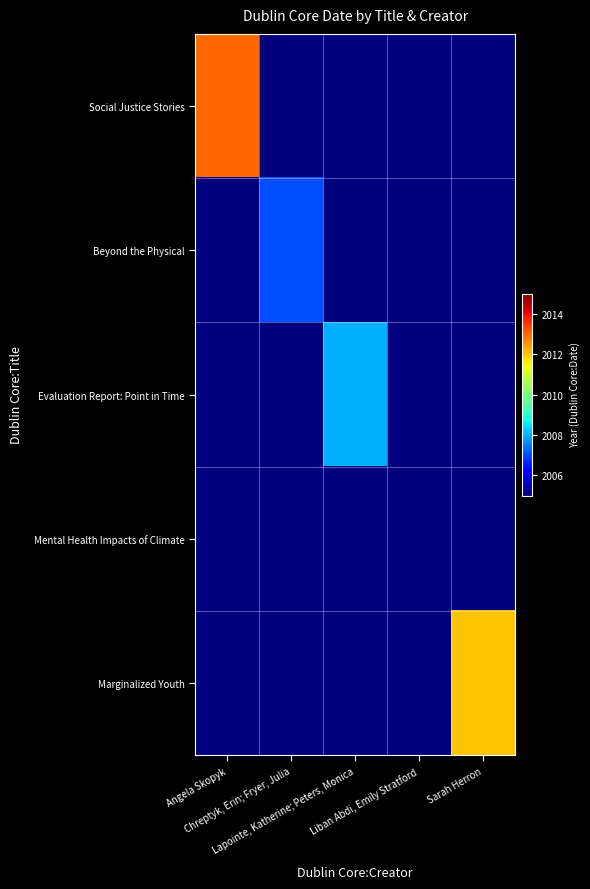

Which series has the widest spread of values?

Social Justice Stories